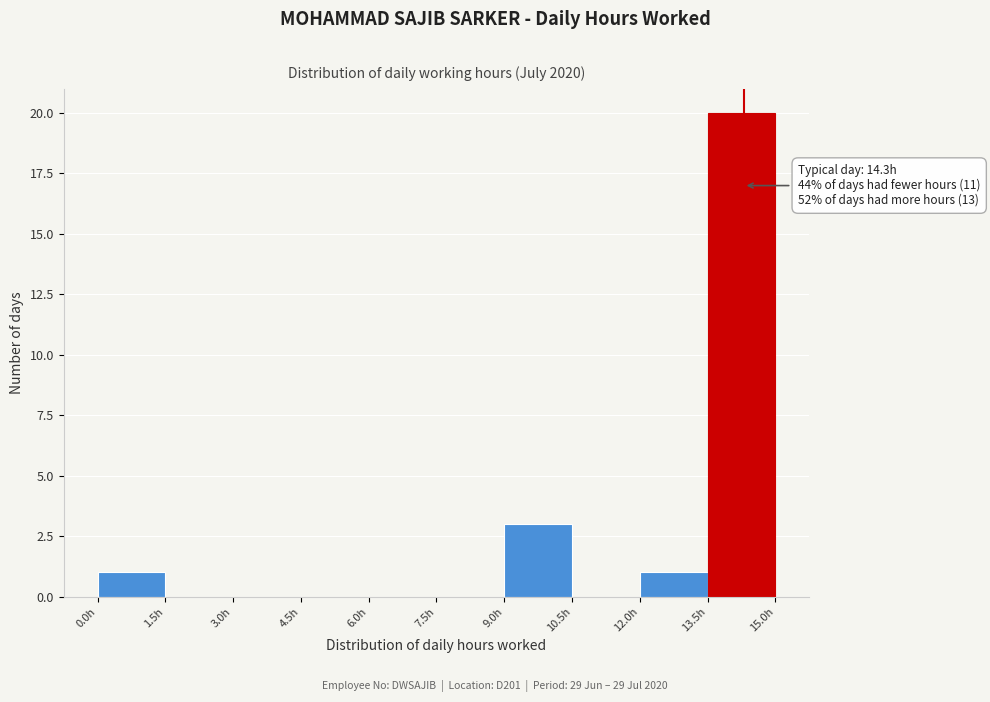

Over which range of the x-axis is the bar tallest?

13.5 to 15.0